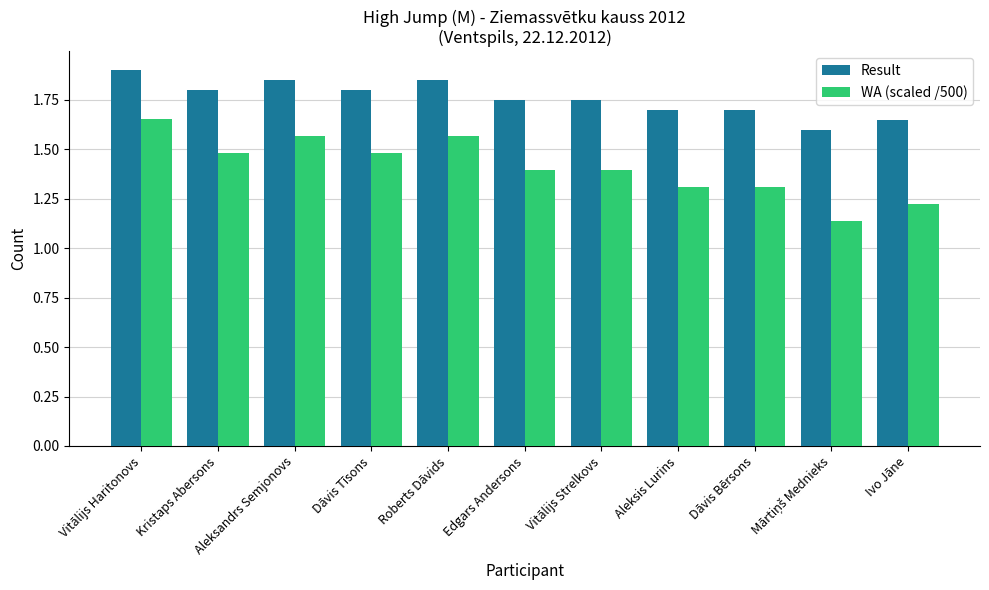

At Kristaps Abersons, list the series in order from smallest to largest.

WA (scaled /500), Result